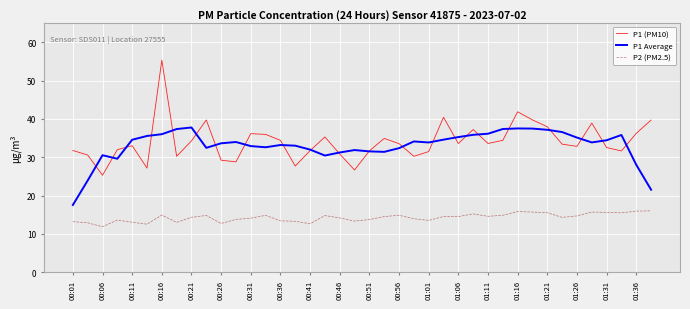

Which series has the widest spread of values?

P1 (PM10)